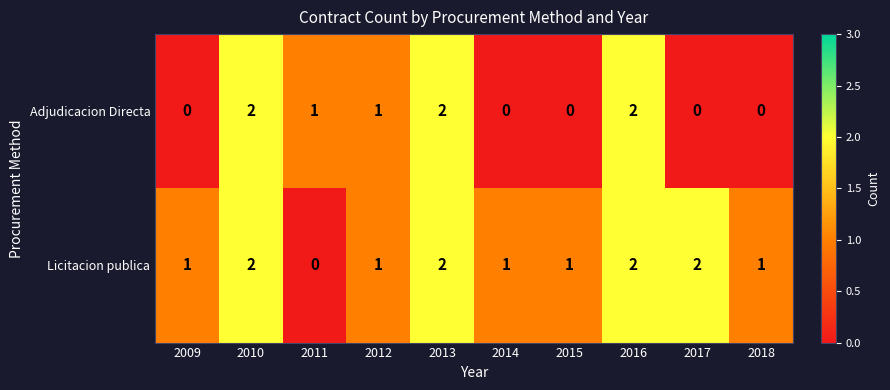

Which category has the lowest value in the Licitacion publica series?

2011